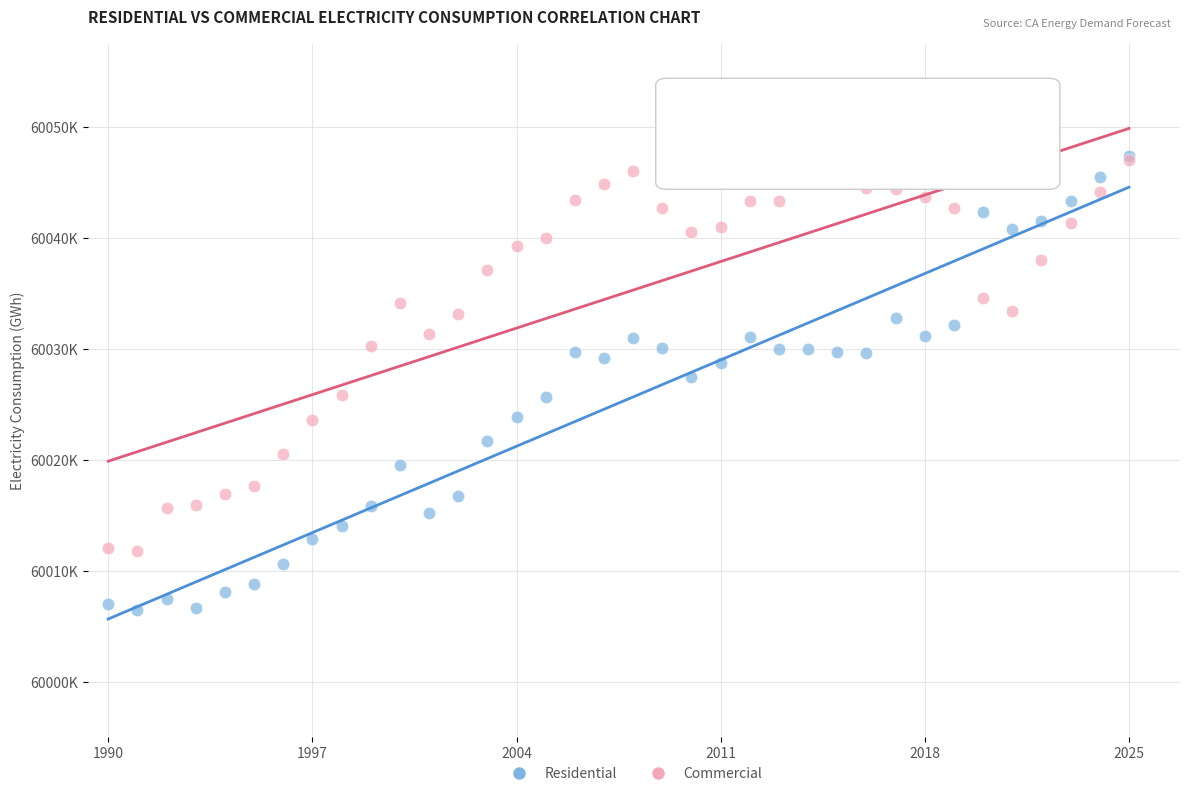

Which series reaches the minimum Y coordinate?

Residential